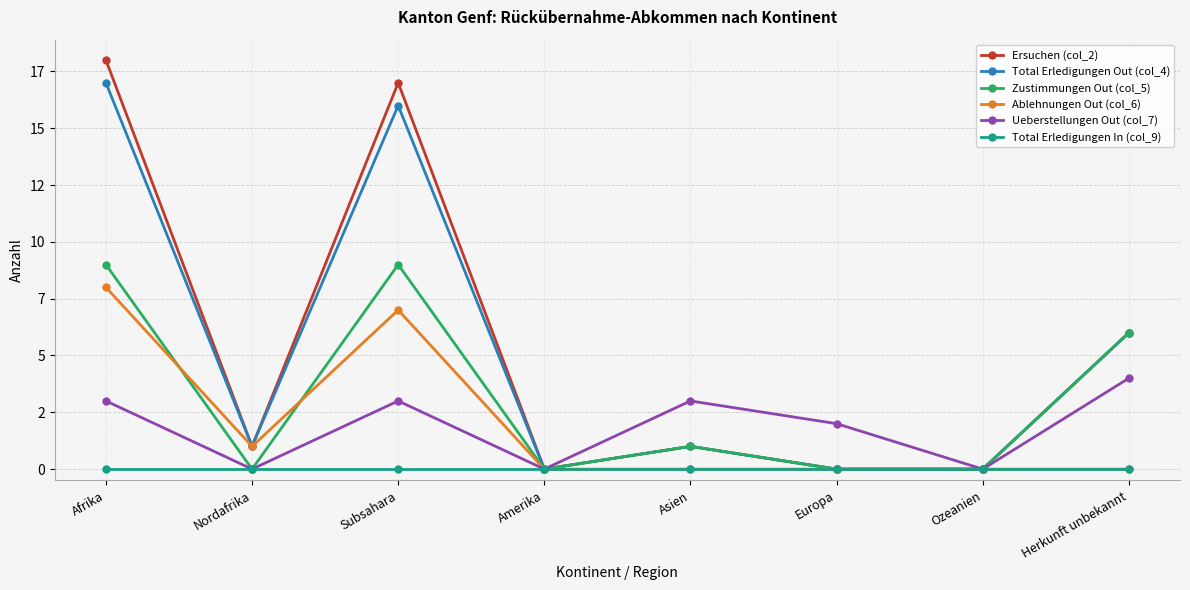

Rank the series by their maximum value, from lowest to highest.

Total Erledigungen In (col_9), Ueberstellungen Out (col_7), Ablehnungen Out (col_6), Zustimmungen Out (col_5), Total Erledigungen Out (col_4), Ersuchen (col_2)